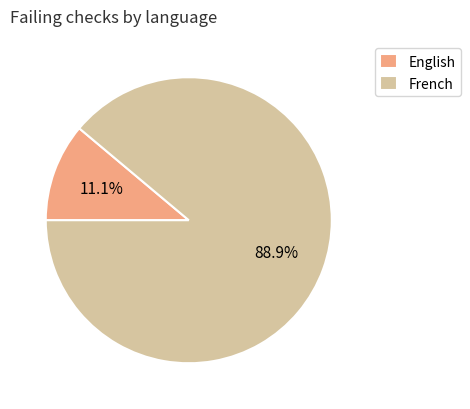

What portion of the pie excludes English?

88.9%